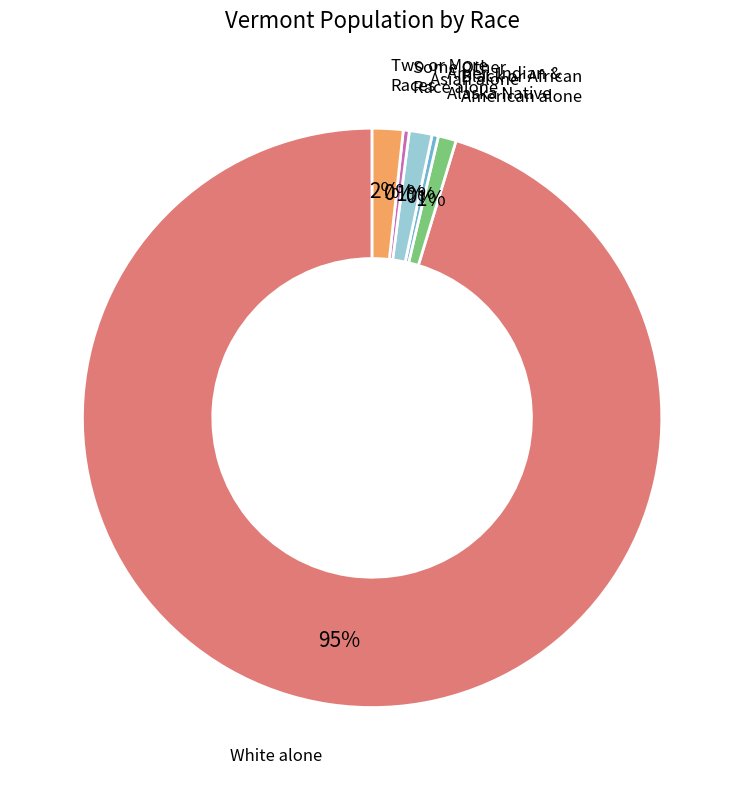

To the nearest percent, what is the average slice percentage?

17%